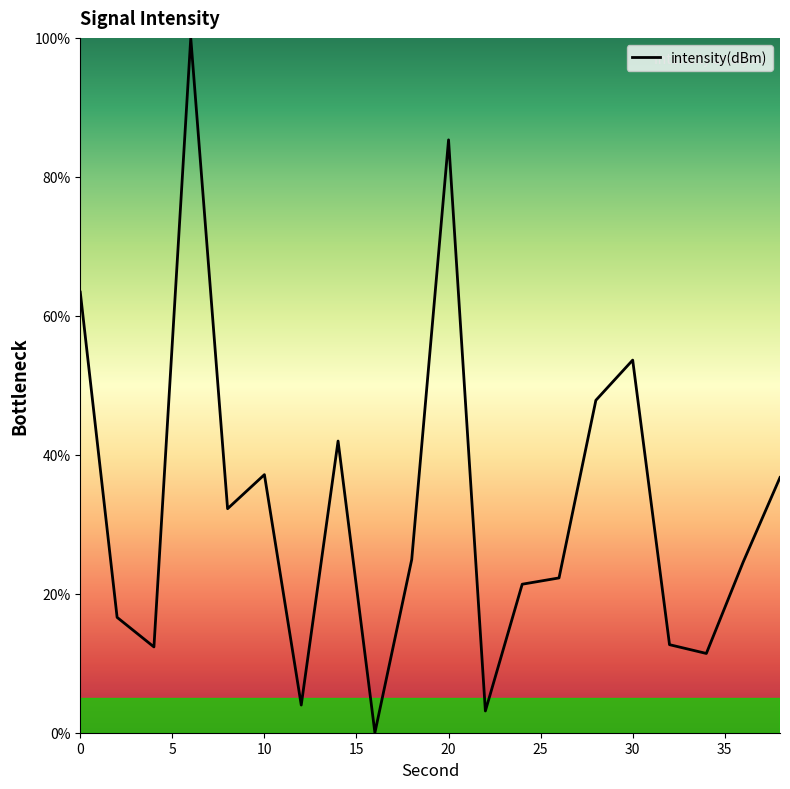

What is the difference between the maximum and minimum values?

100.0